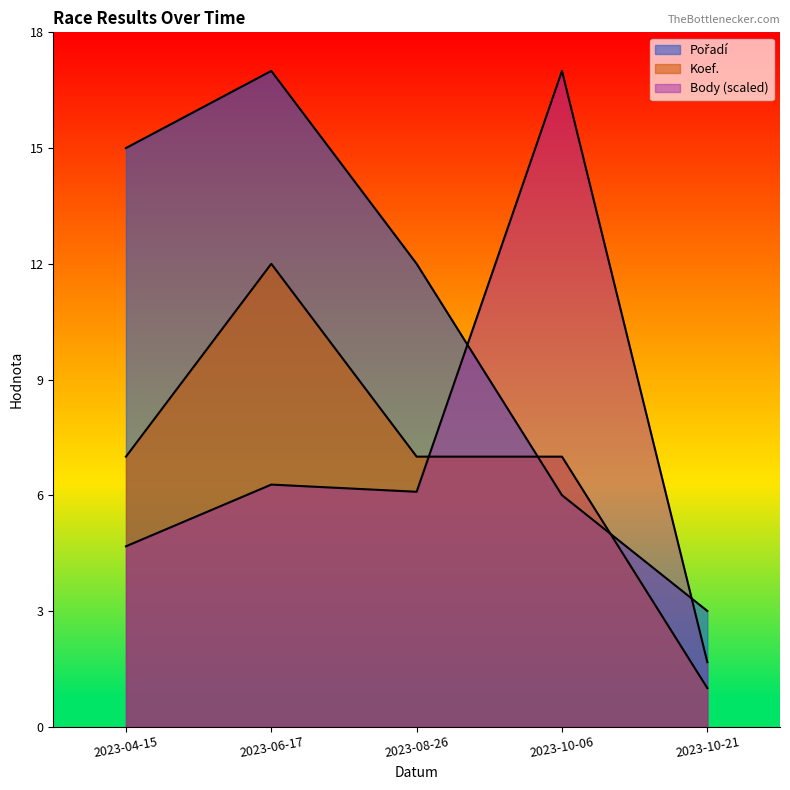

Count the number of data series in this chart.

3